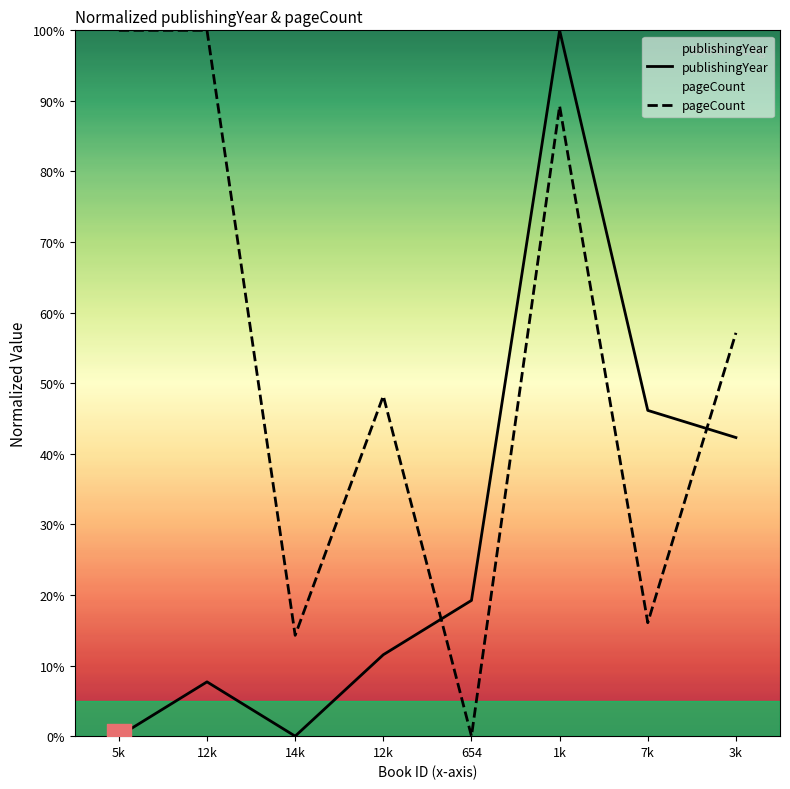

Which series reaches the maximum Y coordinate?

publishingYear